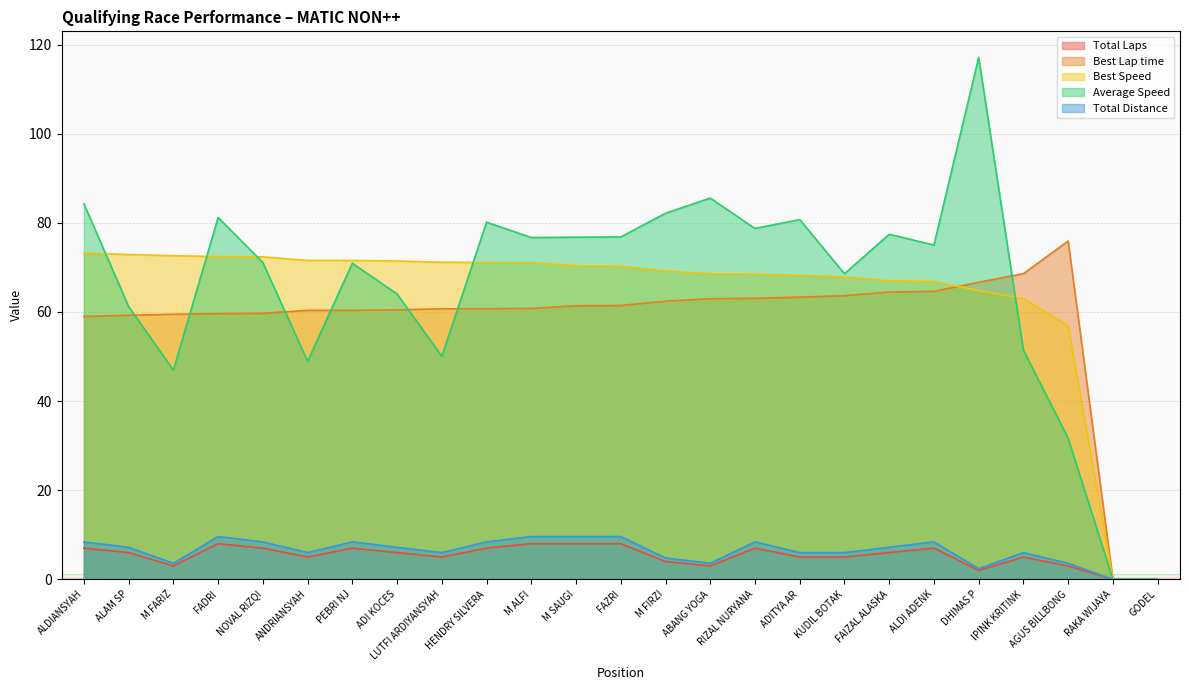

Reading left to right, extract all data points from this chart.

Total Laps: ALDIANSYAH=7.0	ALAM SP=6.0	M FARIZ=3.0	FADRI=8.0	NOVAL RIZQI=7.0	ANDRIANSYAH=5.0	PEBRI NJ=7.0	ADI KOCES=6.0	LUTFI ARDIYANSYAH=5.0	HENDRY SILVERA=7.0	M ALFI=8.0	M SAUGI=8.0	FAZRI=8.0	M FIRZI=4.0	ABANG YOGA=3.0	RIZAL NURYANA=7.0	ADITYA AR=5.0	KUDIL BOTAK=5.0	FAIZAL ALASKA=6.0	ALDI ADENK=7.0	DHIMAS P=2.0	IPINK KRITINK=5.0	AGUS BILLBONG=3.0	RAKA WIJAYA=0.0	GODEL=0.0
Best Lap time: ALDIANSYAH=59.0	ALAM SP=59.3	M FARIZ=59.5	FADRI=59.6	NOVAL RIZQI=59.7	ANDRIANSYAH=60.4	PEBRI NJ=60.4	ADI KOCES=60.5	LUTFI ARDIYANSYAH=60.7	HENDRY SILVERA=60.7	M ALFI=60.8	M SAUGI=61.4	FAZRI=61.5	M FIRZI=62.4	ABANG YOGA=63.0	RIZAL NURYANA=63.1	ADITYA AR=63.3	KUDIL BOTAK=63.7	FAIZAL ALASKA=64.5	ALDI ADENK=64.6	DHIMAS P=66.7	IPINK KRITINK=68.6	AGUS BILLBONG=75.9	RAKA WIJAYA=0.0	GODEL=0.0
Best Speed: ALDIANSYAH=73.2	ALAM SP=72.9	M FARIZ=72.6	FADRI=72.4	NOVAL RIZQI=72.4	ANDRIANSYAH=71.6	PEBRI NJ=71.6	ADI KOCES=71.4	LUTFI ARDIYANSYAH=71.2	HENDRY SILVERA=71.1	M ALFI=71.1	M SAUGI=70.4	FAZRI=70.3	M FIRZI=69.2	ABANG YOGA=68.6	RIZAL NURYANA=68.5	ADITYA AR=68.2	KUDIL BOTAK=67.9	FAIZAL ALASKA=67.0	ALDI ADENK=66.8	DHIMAS P=64.8	IPINK KRITINK=63.0	AGUS BILLBONG=56.9	RAKA WIJAYA=0.0	GODEL=0.0
Average Speed: ALDIANSYAH=84.3	ALAM SP=61.2	M FARIZ=47.0	FADRI=81.2	NOVAL RIZQI=71.1	ANDRIANSYAH=48.9	PEBRI NJ=70.9	ADI KOCES=64.0	LUTFI ARDIYANSYAH=50.1	HENDRY SILVERA=80.2	M ALFI=76.7	M SAUGI=76.8	FAZRI=76.8	M FIRZI=82.2	ABANG YOGA=85.6	RIZAL NURYANA=78.7	ADITYA AR=80.7	KUDIL BOTAK=68.6	FAIZAL ALASKA=77.4	ALDI ADENK=75.0	DHIMAS P=117.1	IPINK KRITINK=51.4	AGUS BILLBONG=31.6	RAKA WIJAYA=0.0	GODEL=0.0
Total Distance: ALDIANSYAH=8.4	ALAM SP=7.2	M FARIZ=3.6	FADRI=9.6	NOVAL RIZQI=8.4	ANDRIANSYAH=6.0	PEBRI NJ=8.4	ADI KOCES=7.2	LUTFI ARDIYANSYAH=6.0	HENDRY SILVERA=8.4	M ALFI=9.6	M SAUGI=9.6	FAZRI=9.6	M FIRZI=4.8	ABANG YOGA=3.6	RIZAL NURYANA=8.4	ADITYA AR=6.0	KUDIL BOTAK=6.0	FAIZAL ALASKA=7.2	ALDI ADENK=8.4	DHIMAS P=2.4	IPINK KRITINK=6.0	AGUS BILLBONG=3.6	RAKA WIJAYA=0.0	GODEL=0.0